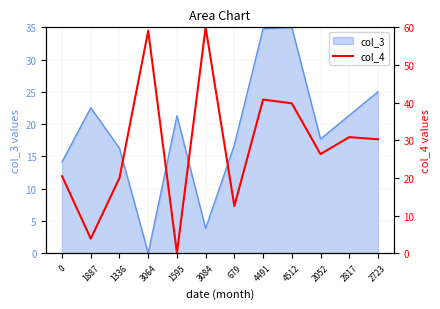

True or false: there are more than 0 points higher than both neighbors.

True